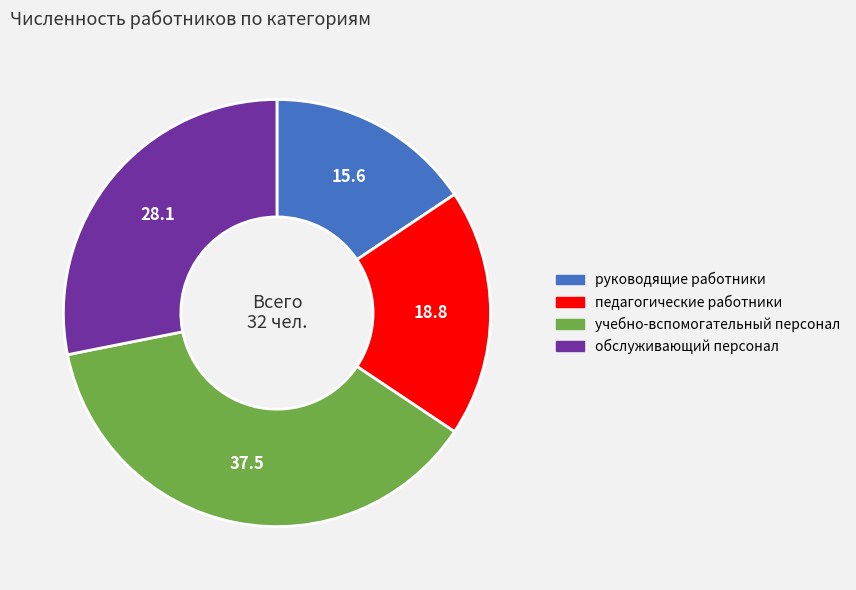

Is руководящие работники the majority of the pie?

No